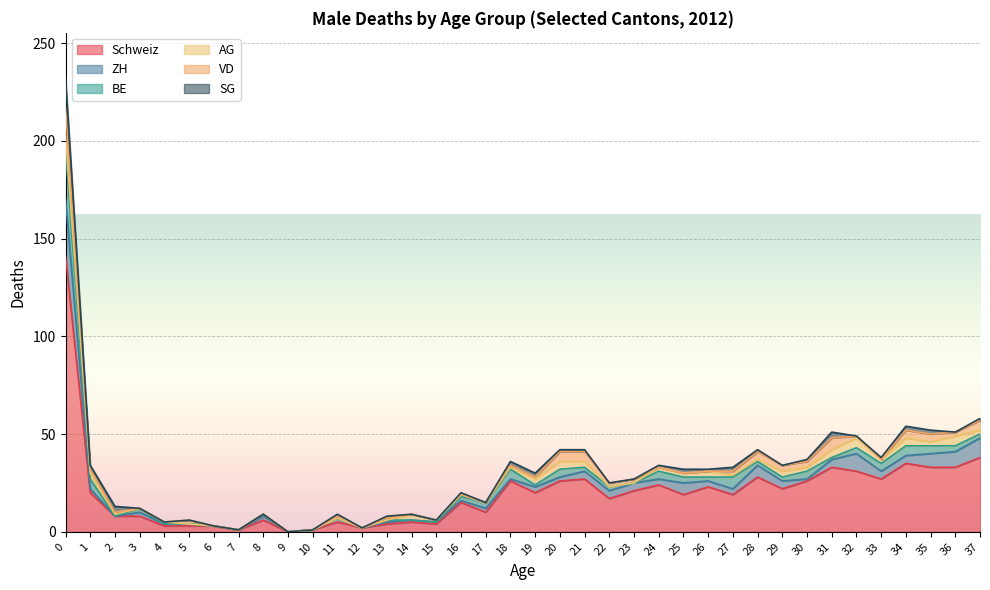

Reading right to left, what are all the values shown in this chart?

Schweiz: 38	33	33	35	27	31	33	26	22	28	19	23	19	24	21	17	27	26	20	26	10	15	4	5	4	2	5	1	0	6	1	3	3	3	8	8	20	141
ZH: 10	8	7	4	4	9	4	1	4	6	3	3	6	3	4	4	4	2	3	1	2	1	1	1	1	0	2	0	0	2	0	0	1	1	2	0	2	29
BE: 2	3	4	5	4	3	1	4	2	2	6	2	3	4	0	2	2	4	1	5	3	2	0	0	1	0	0	0	0	1	0	0	0	0	2	0	5	25
AG: 2	5	2	4	2	5	4	2	3	1	1	3	2	2	0	0	3	4	3	1	0	1	1	3	0	0	0	0	0	0	0	0	0	1	0	1	3	8
VD: 5	2	4	4	0	1	6	3	3	4	2	0	0	0	2	2	5	5	1	1	0	0	0	0	1	0	1	0	0	0	0	0	2	0	0	1	2	14
SG: 1	0	2	2	1	0	3	1	0	1	2	1	2	1	0	0	1	1	2	2	0	1	0	0	1	0	1	0	0	0	0	0	0	0	0	3	2	15